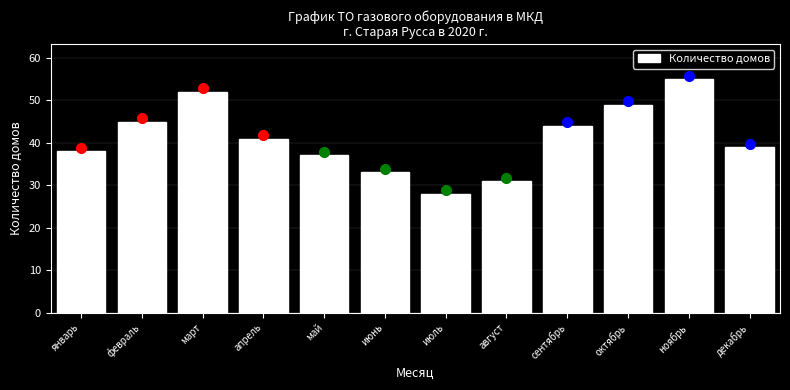

Reading left to right, extract all data points from this chart.

38	45	52	41	37	33	28	31	44	49	55	39